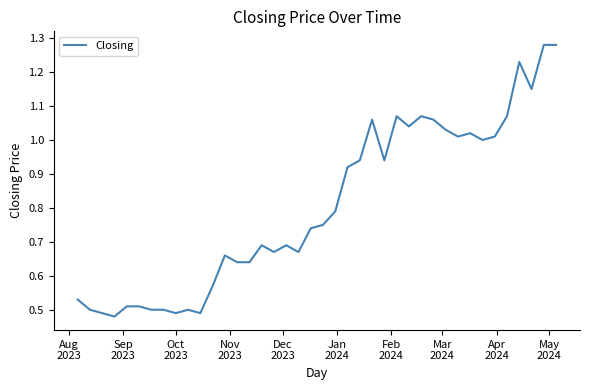

How many lines are shown in the chart?

1